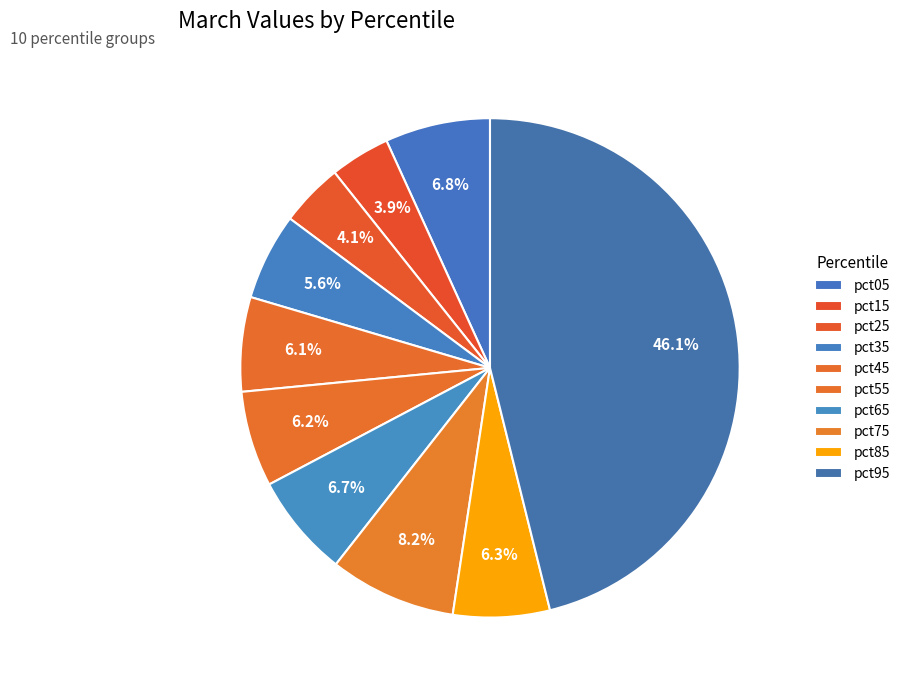

Which category has the smallest portion of the pie?

pct15